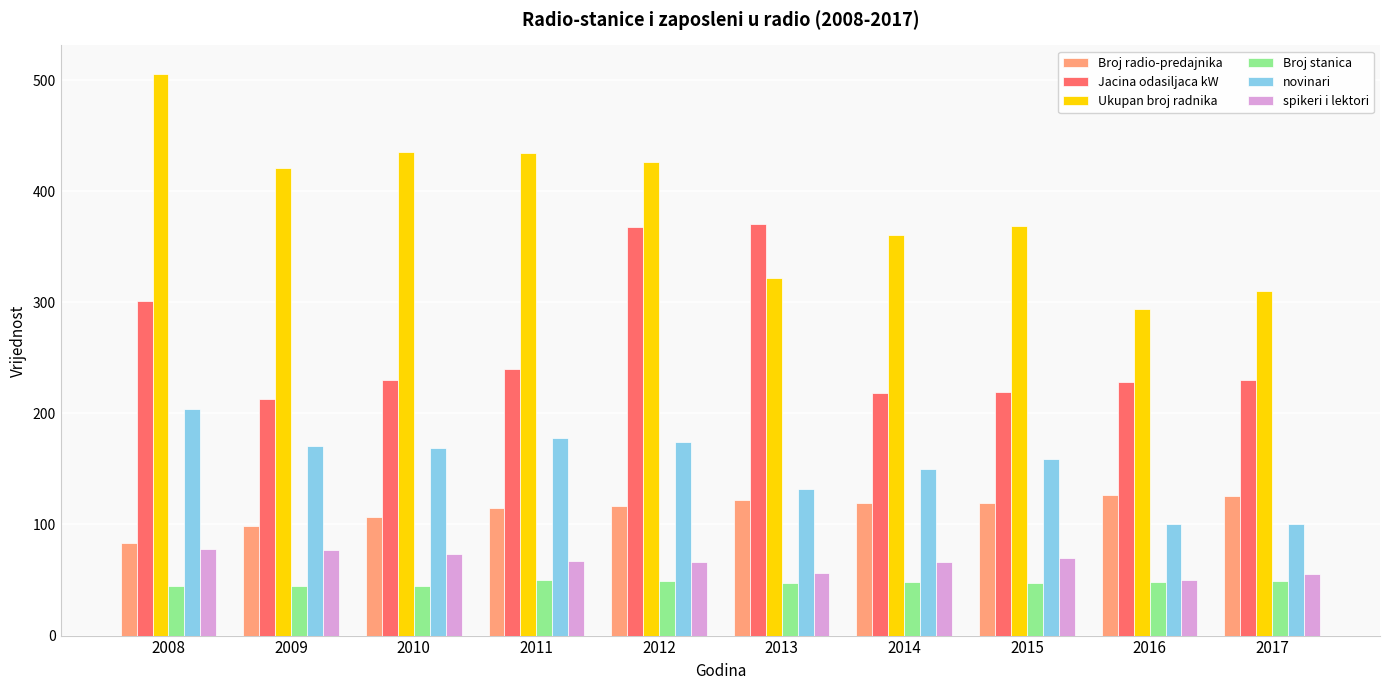

What value does the Ukupan broj radnika series have at 2009?

421.0